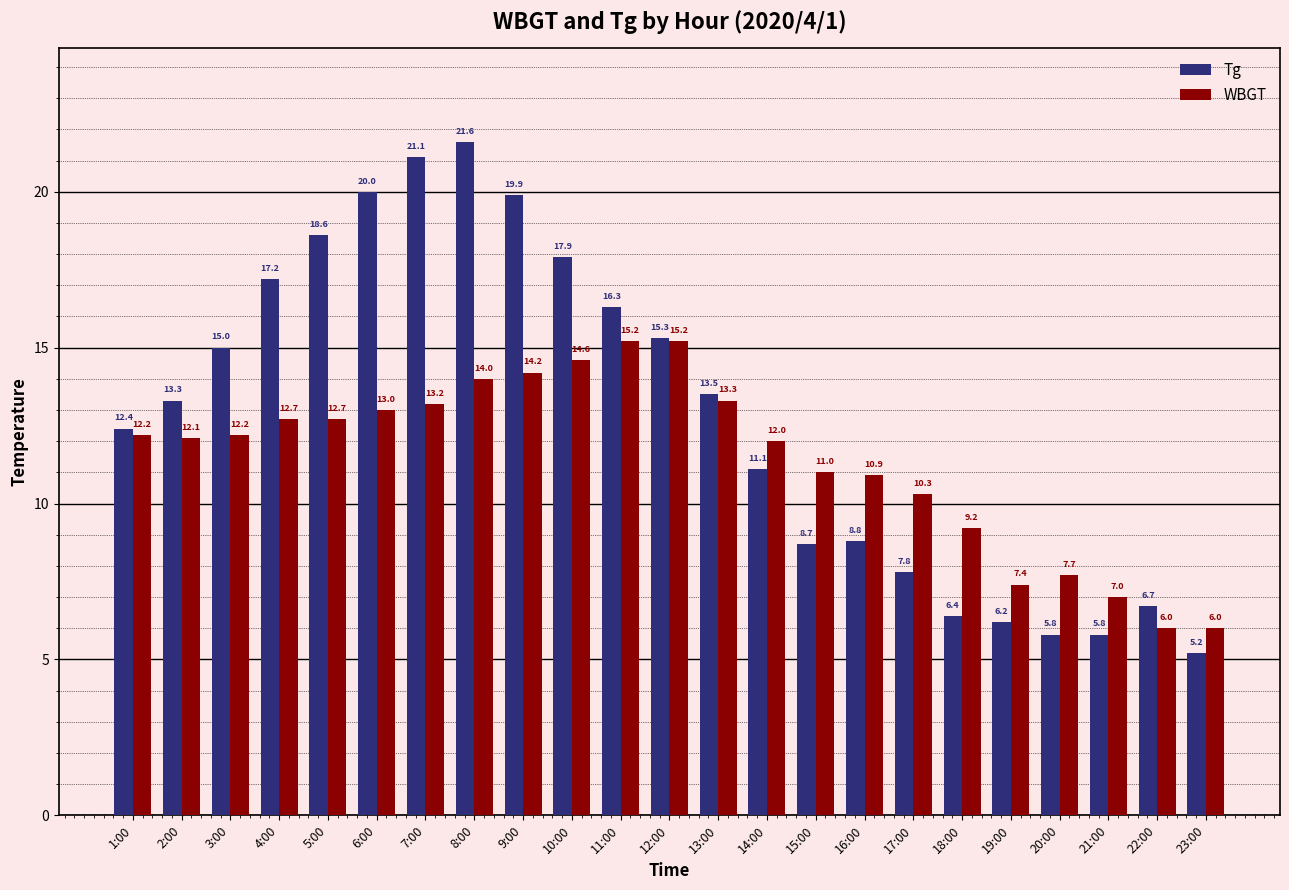

What is the difference between the second highest and minimum values in the Tg series?

15.9